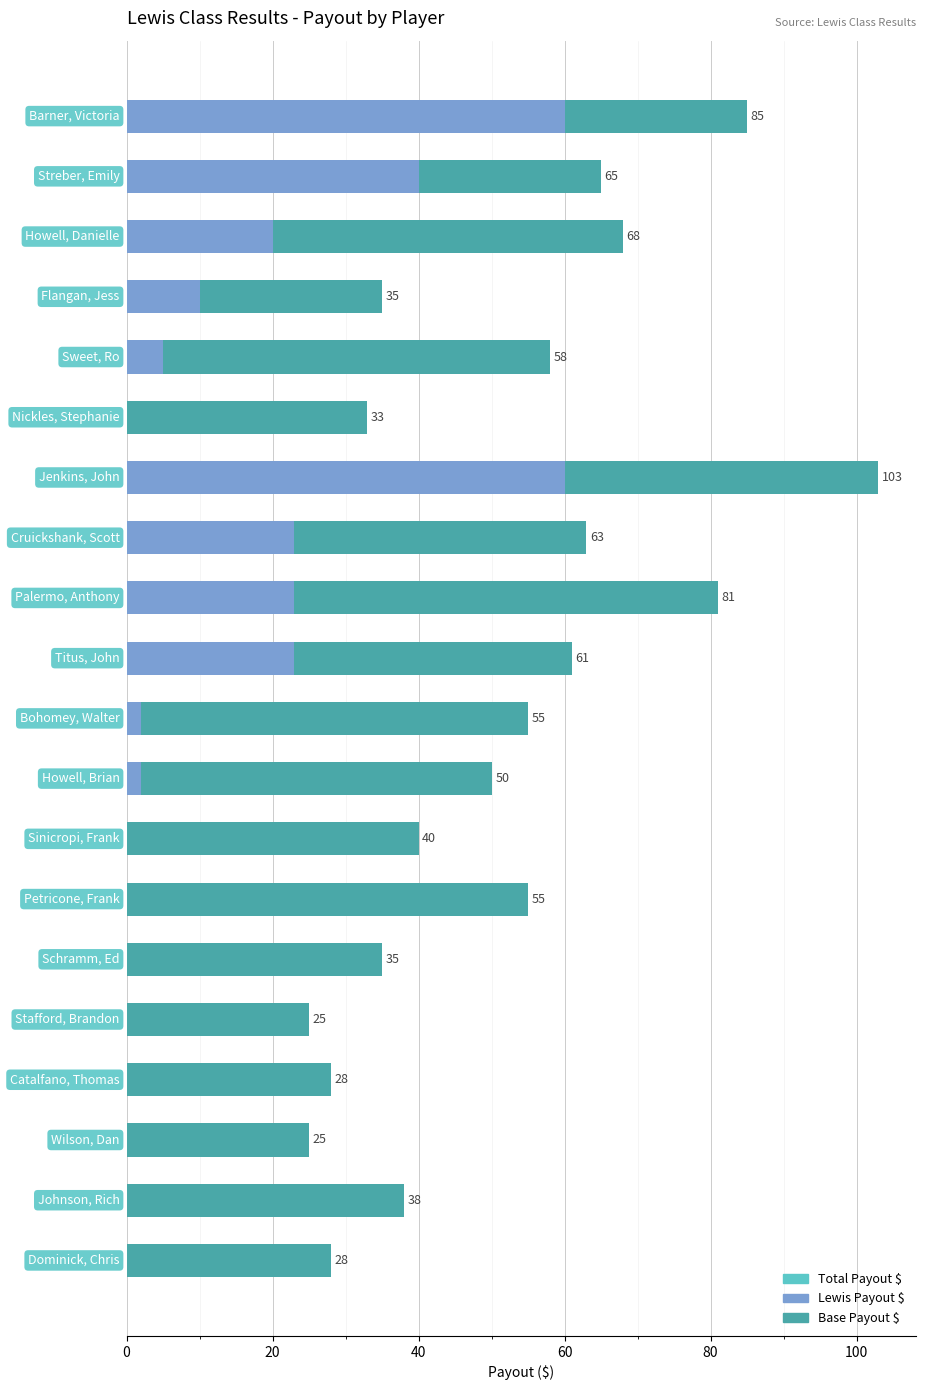

How many series are shown in this chart?

3